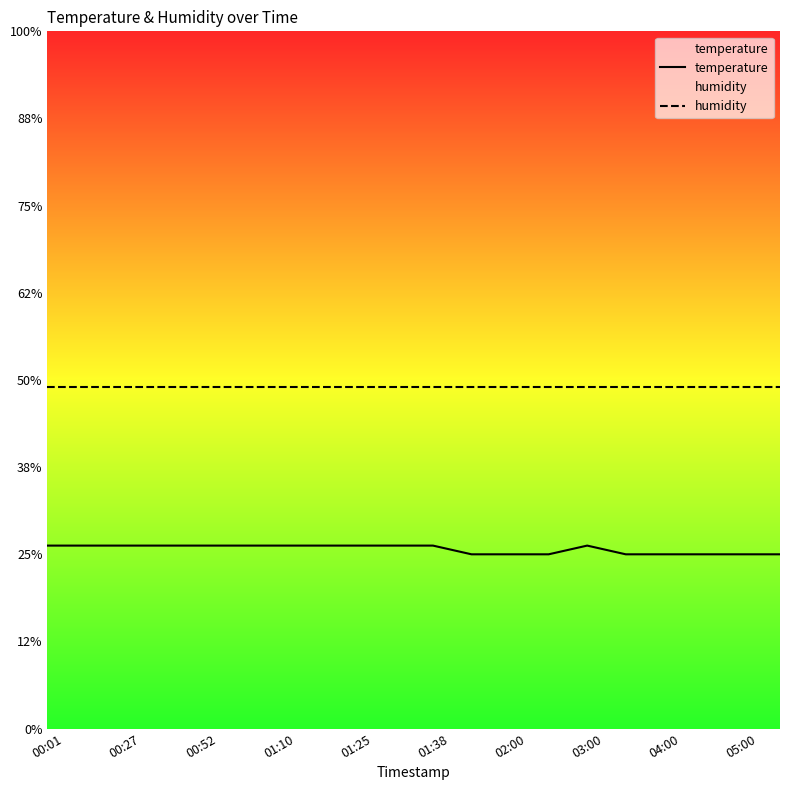

At which category is the sum across all series the highest?

00:01